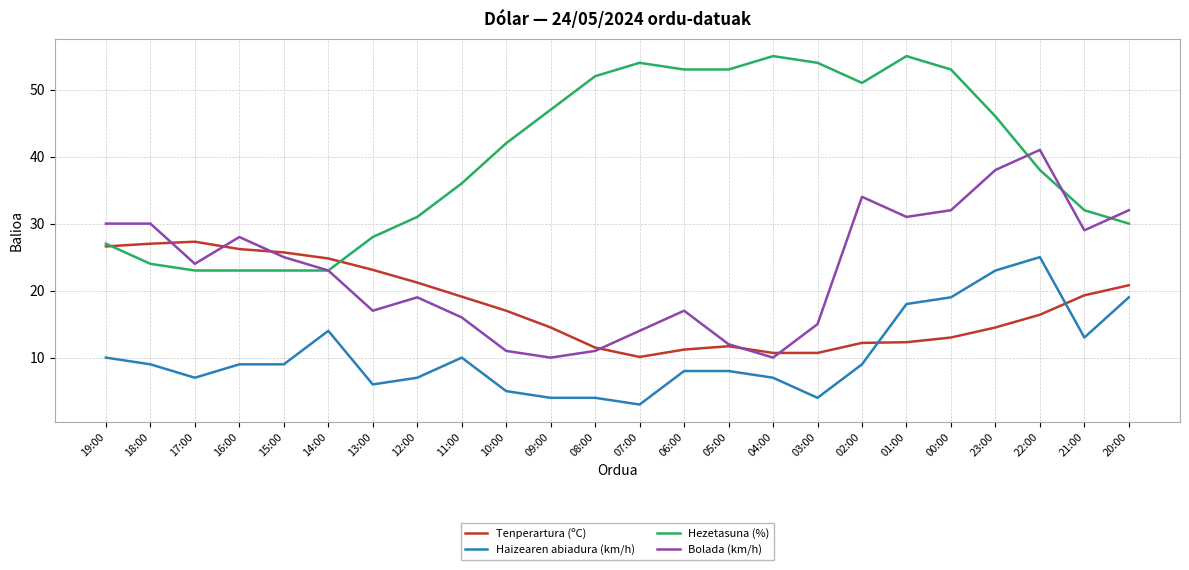

How many times do Bolada (km/h) and Tenperartura (ºC) cross each other?

6